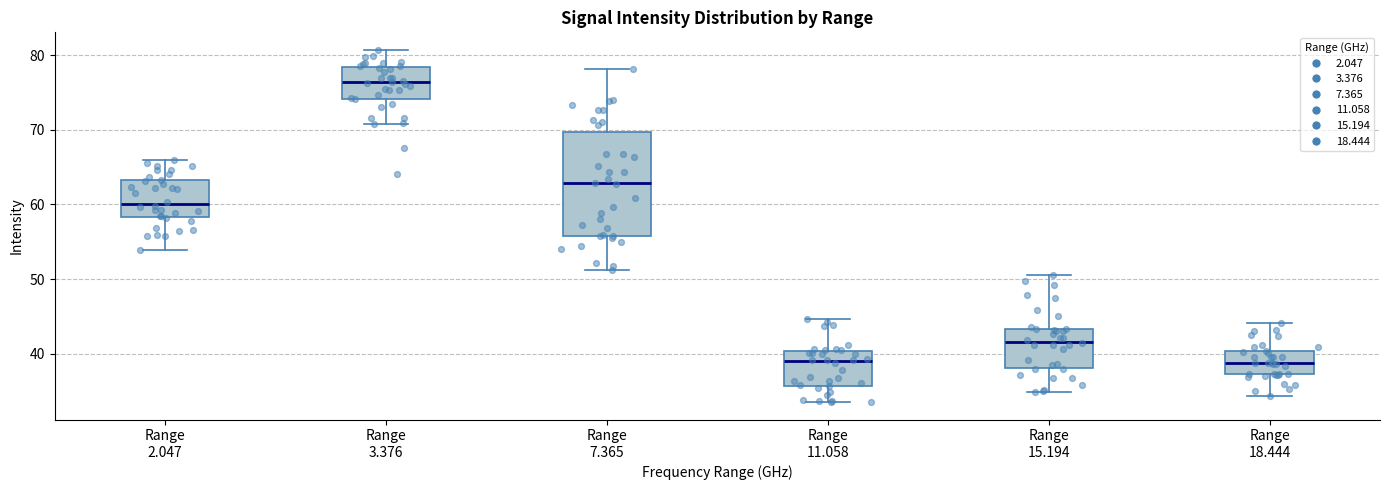

Reading left to right, read every box against the y-axis: the position of its median line, the range the box covers, and the ends of its whiskers. The values are not printed on the chart, so give them approximately, as read against the axis.

Range 2.047: median 60, box 58 to 63, whiskers 54 to 66
Range 3.376: median 76, box 74 to 78, whiskers 71 to 81
Range 7.365: median 63, box 56 to 70, whiskers 51 to 78
Range 11.058: median 39, box 36 to 40, whiskers 34 to 45
Range 15.194: median 42, box 38 to 43, whiskers 35 to 51
Range 18.444: median 39, box 37 to 40, whiskers 34 to 44